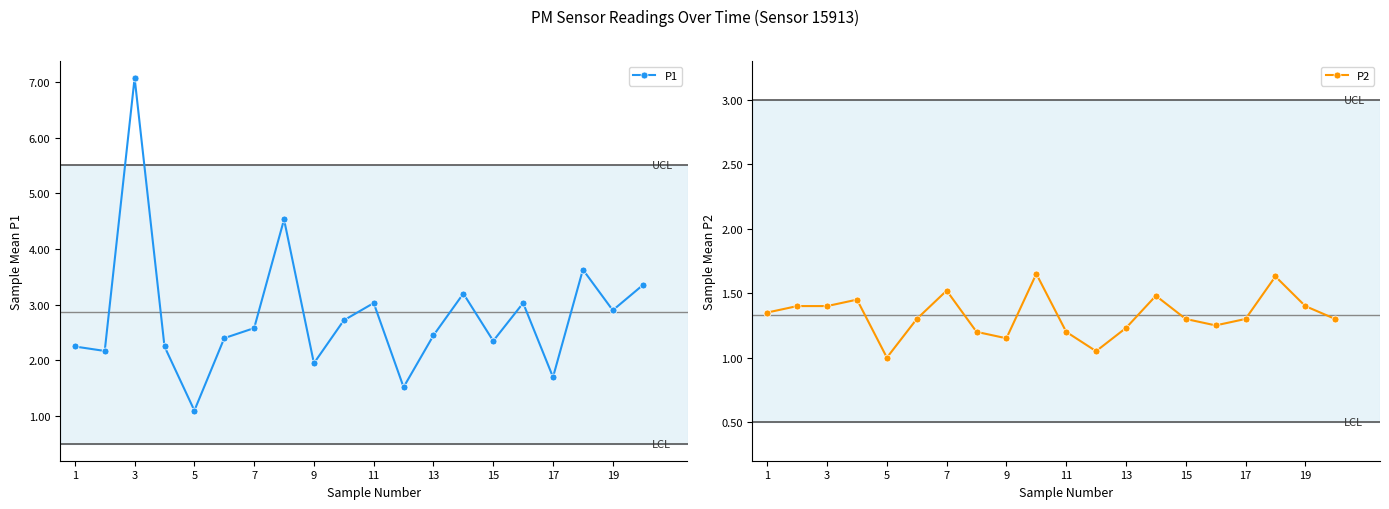

True or false: P2 and P1 intersect in this chart.

False